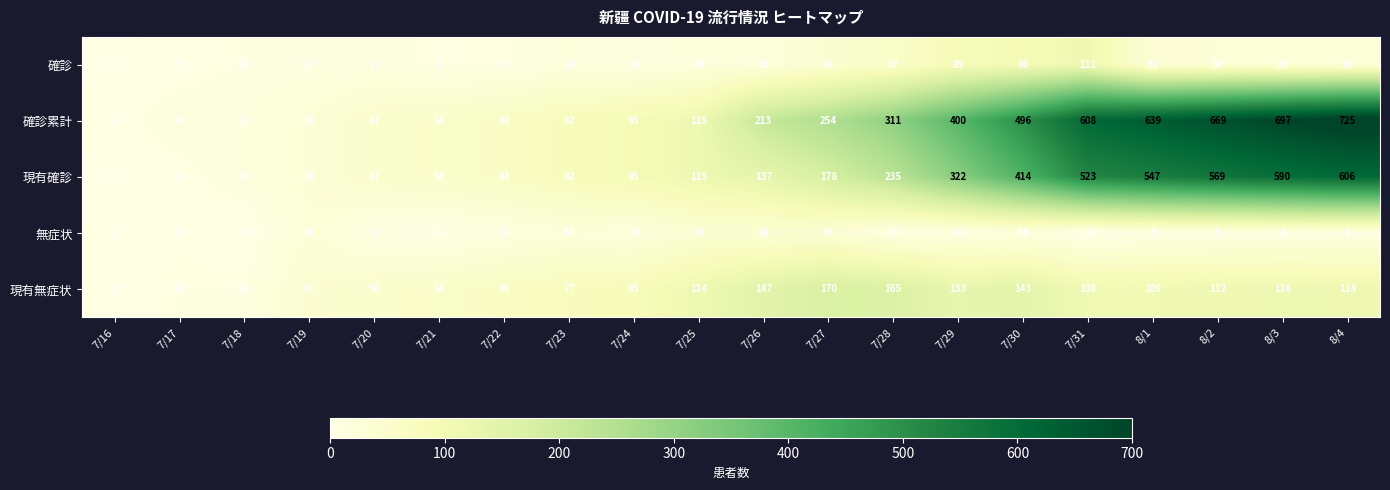

Which category has the lowest value in the 現有確診 series?

7/16